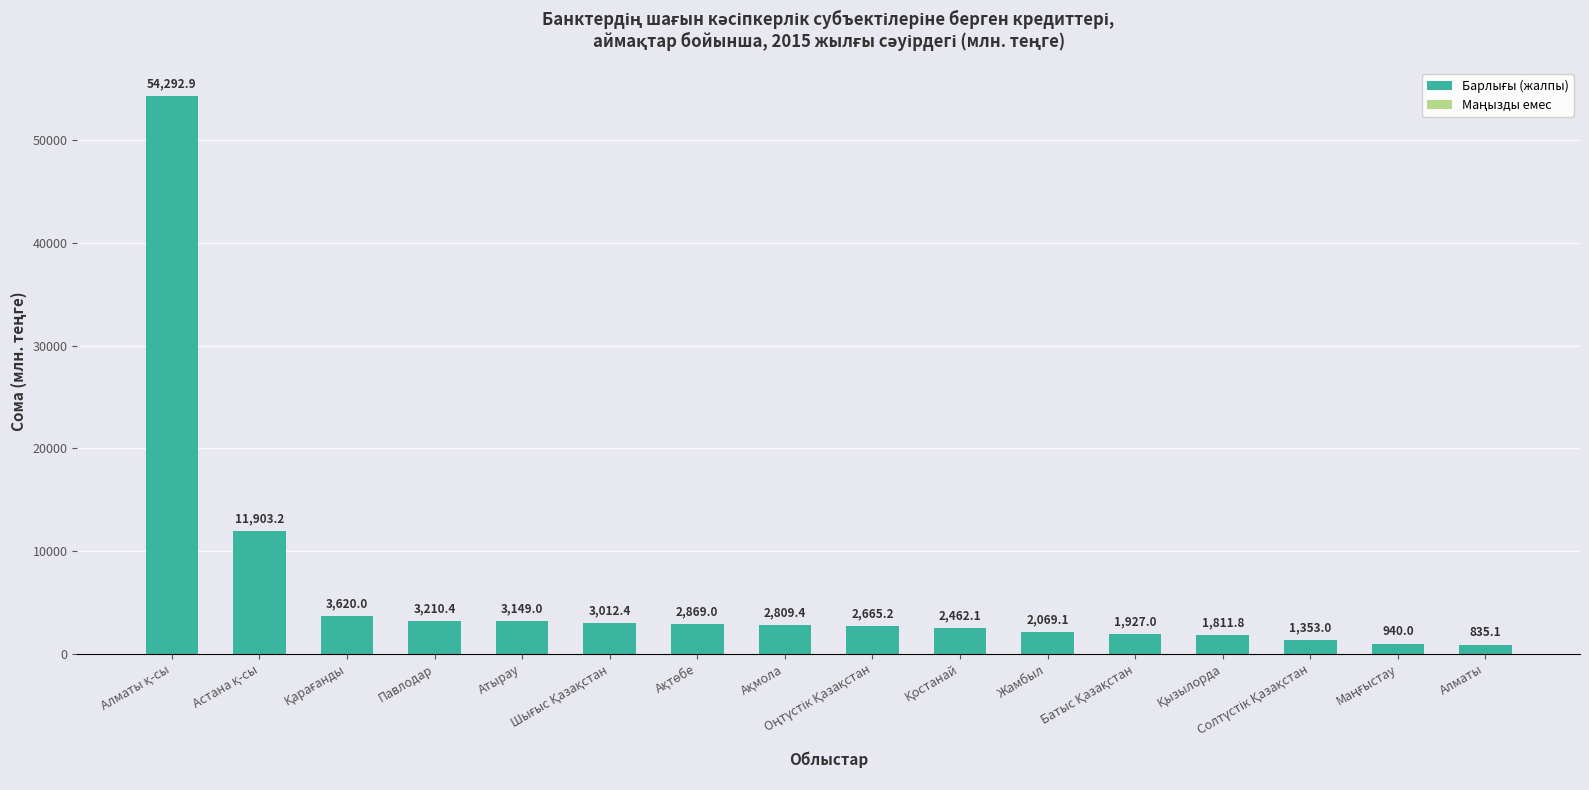

What is the value of the 8th bar from the left?

2809.4